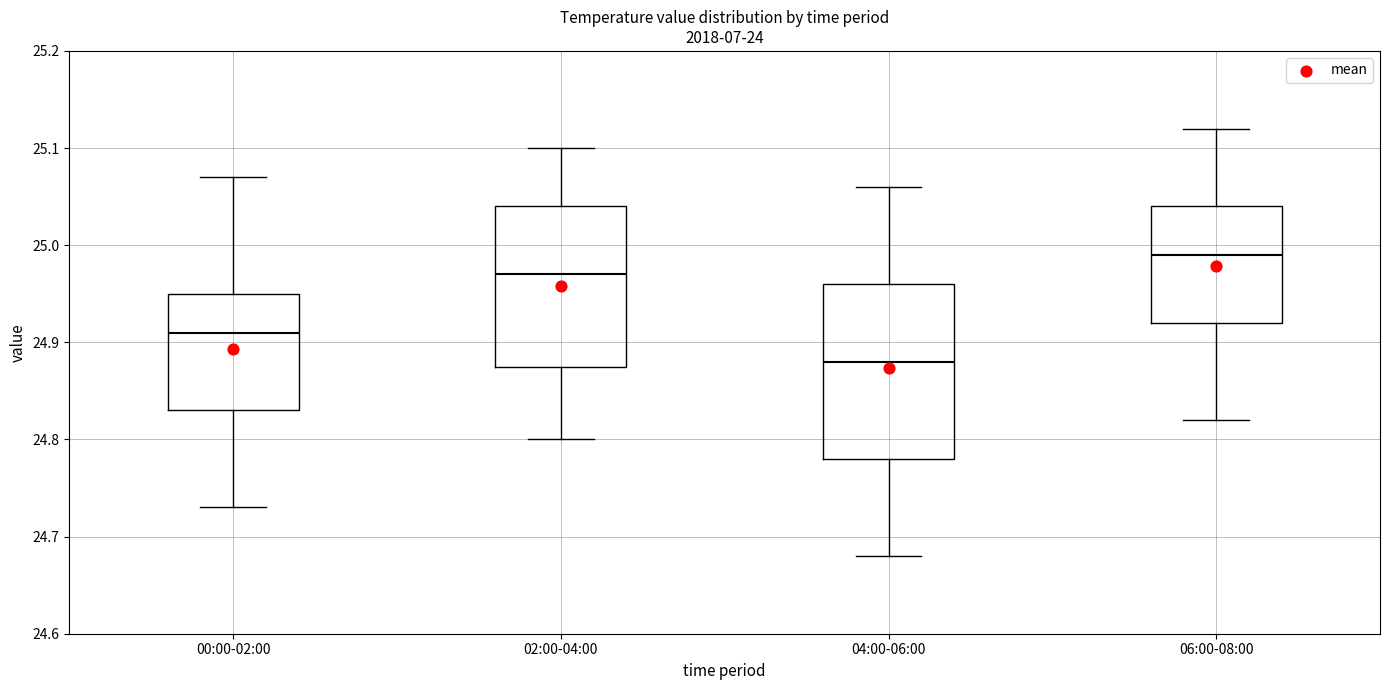

Which box has the lowest median line?

04:00-06:00